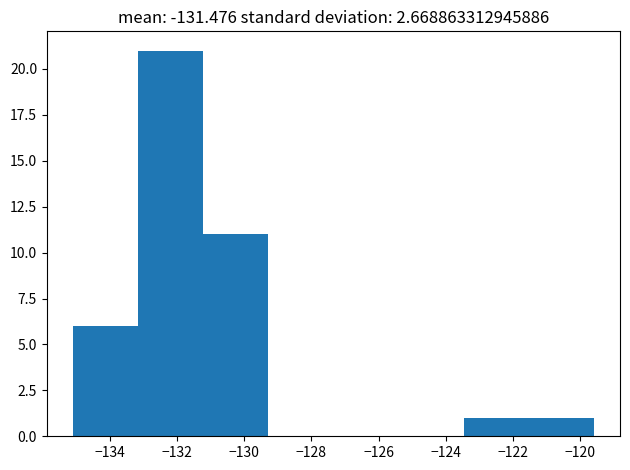

Reading left to right, list every bar in this chart as the range it spans on the x-axis followed by its height. Neither the bar edges nor the heights are printed on the chart, so give them approximately, as read against the axes.

-135.0 to -133.2: 6
-133.2 to -131.2: 21
-131.2 to -129.2: 11
-129.2 to -127.4: 0
-127.4 to -125.4: 0
-125.4 to -123.4: 0
-123.4 to -121.6: 1
-121.6 to -119.6: 1